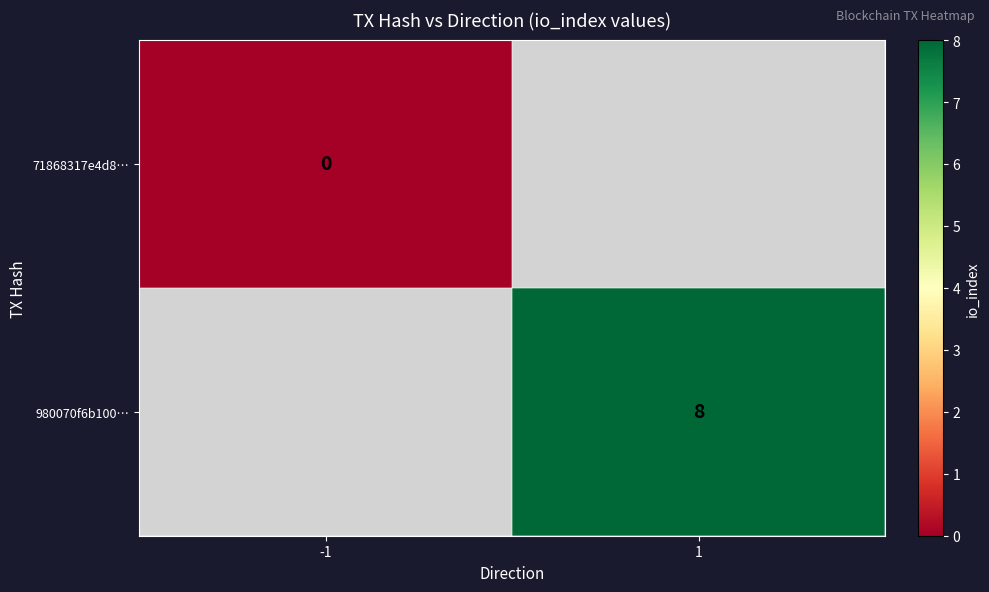

Is the value of 980070f6b100… at 1 greater than the value of 71868317e4d8… at -1?

Yes